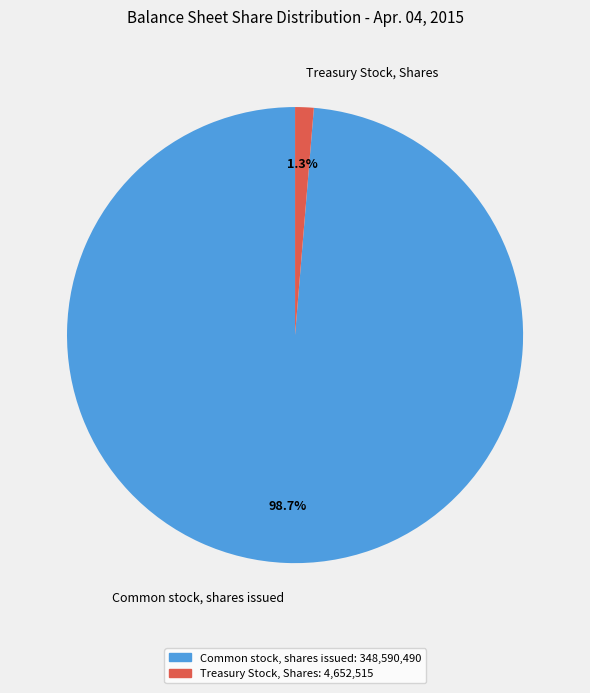

Between Treasury Stock, Shares and Common stock, shares issued, which is larger?

Common stock, shares issued